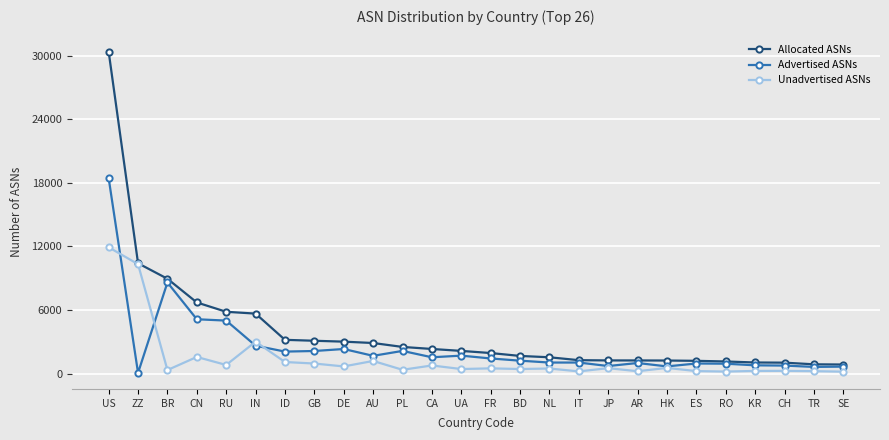

At which category is the sum across all series the highest?

US